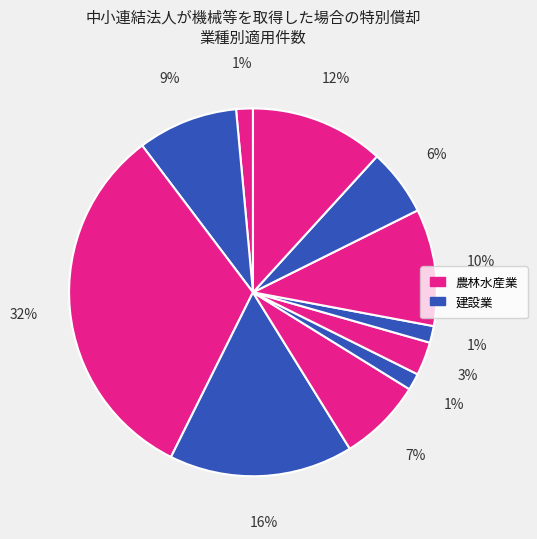

Is there a majority slice in this chart?

No